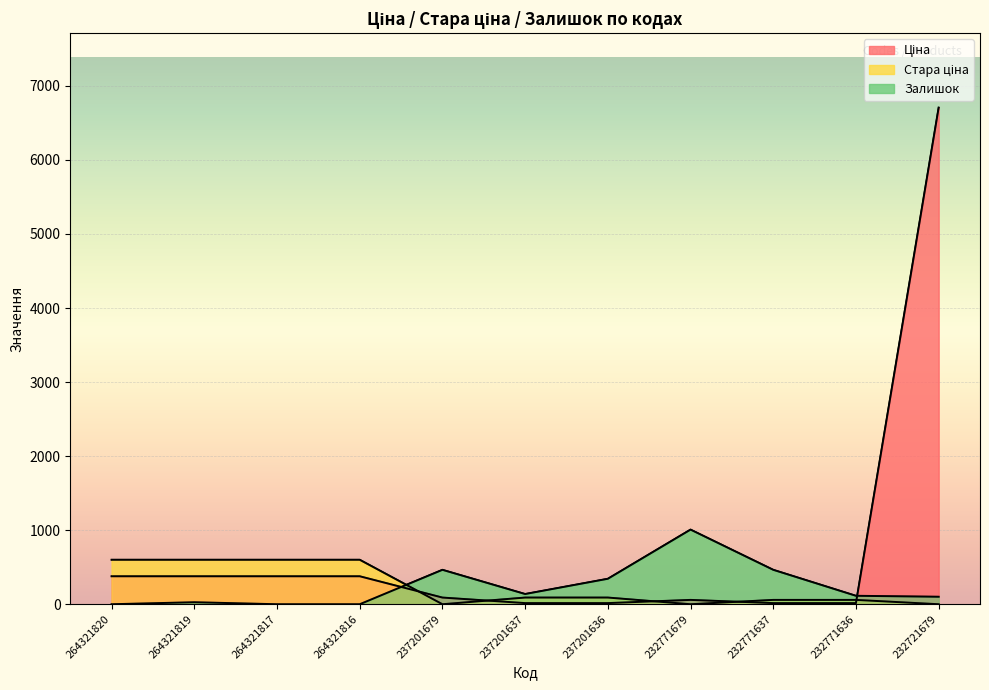

What is the difference between the maximum and minimum values in the Ціна series?

6690.4